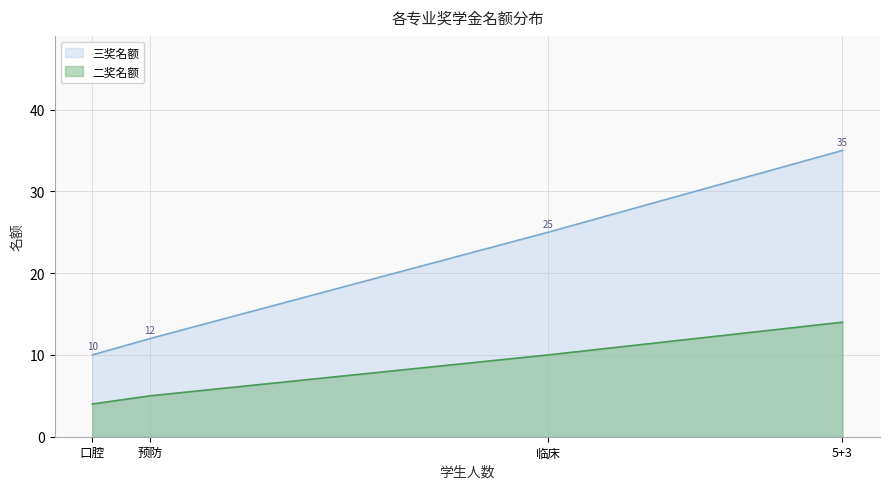

Rank the series by their average value, from lowest to highest.

二奖名额, 三奖名额